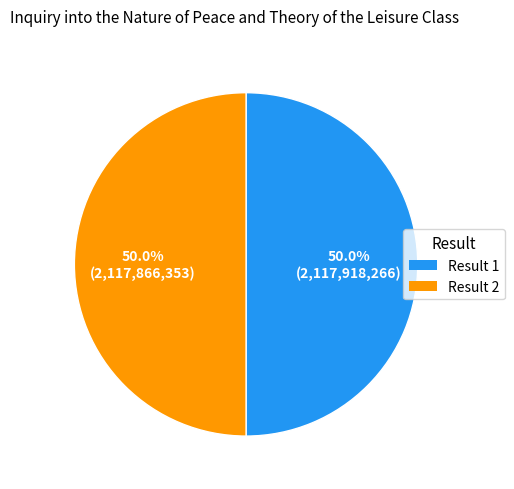

Approximately how many times larger is the value at Result 1 compared to Result 2?

1.0